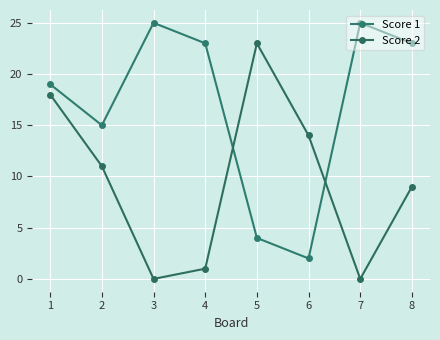

How many lines are shown in the chart?

2